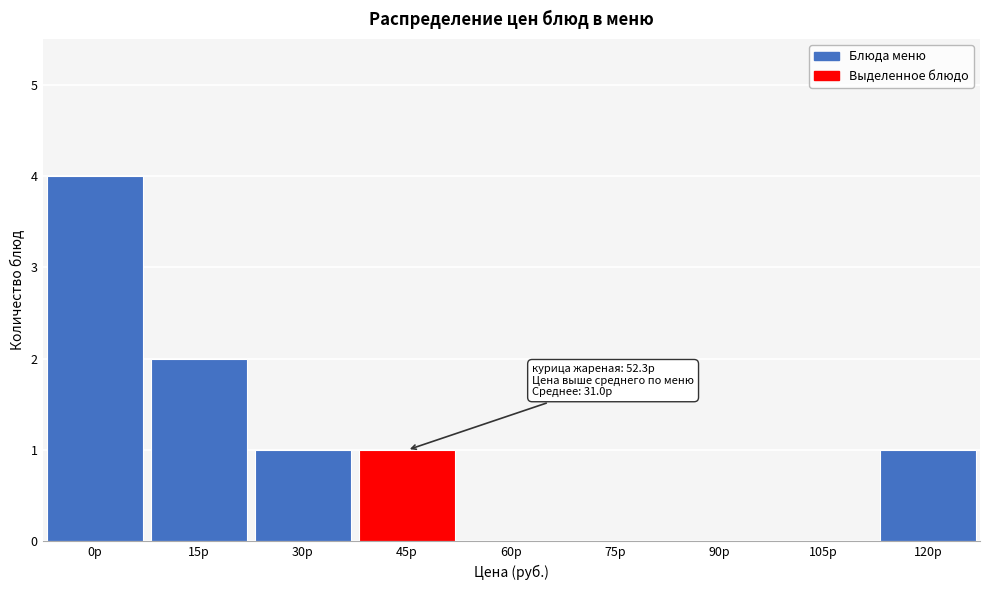

Reading left to right, transcribe all the data shown in this chart.

0р=4	15р=2	30р=1	45р=1	60р=0	75р=0	90р=0	105р=0	120р=1